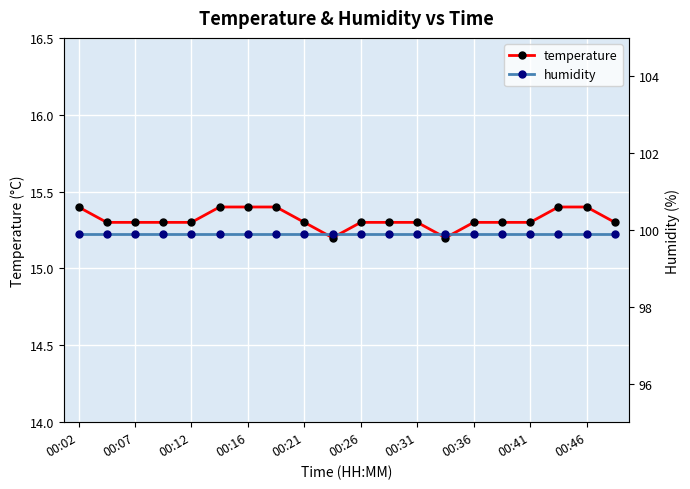

What is the minimum value for temperature?

15.2